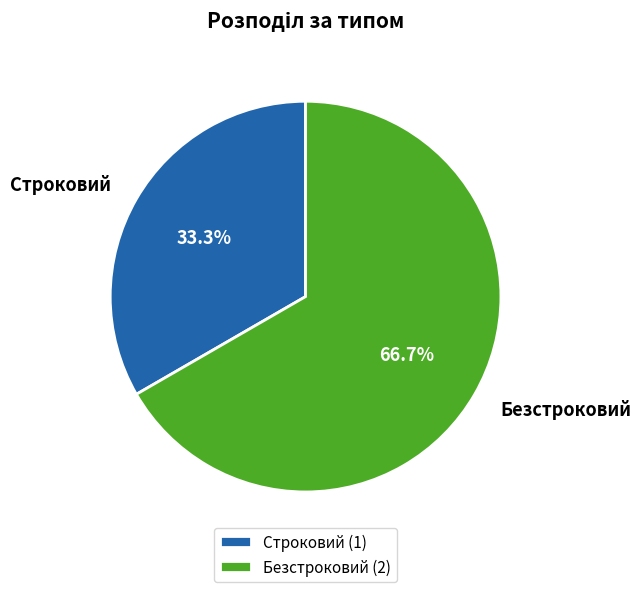

Which slice represents more than half of the pie?

Безстроковий